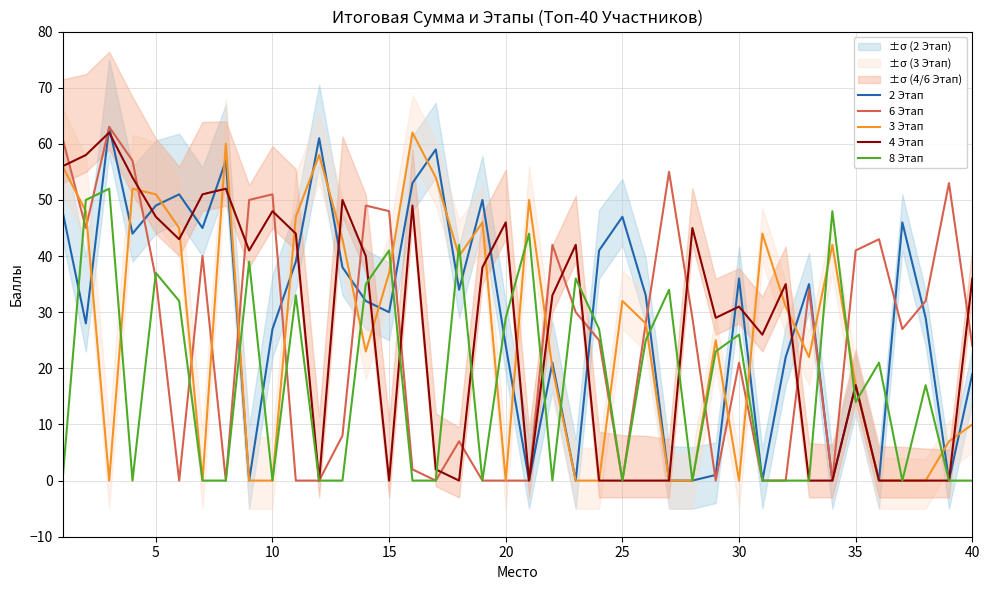

True or false: 6 Этап and 3 Этап intersect in this chart.

True